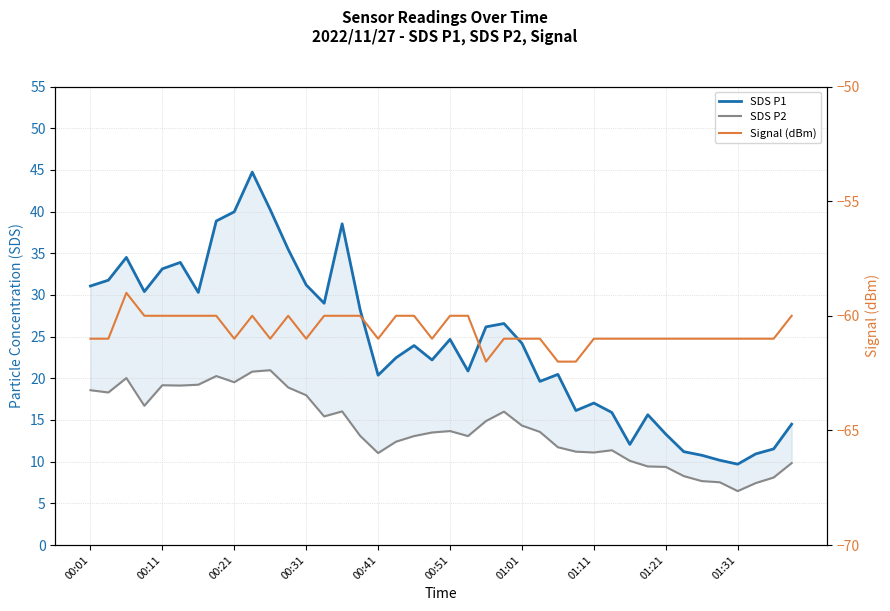

The value of SDS P1 at 21 is 5.5. True or false?

False